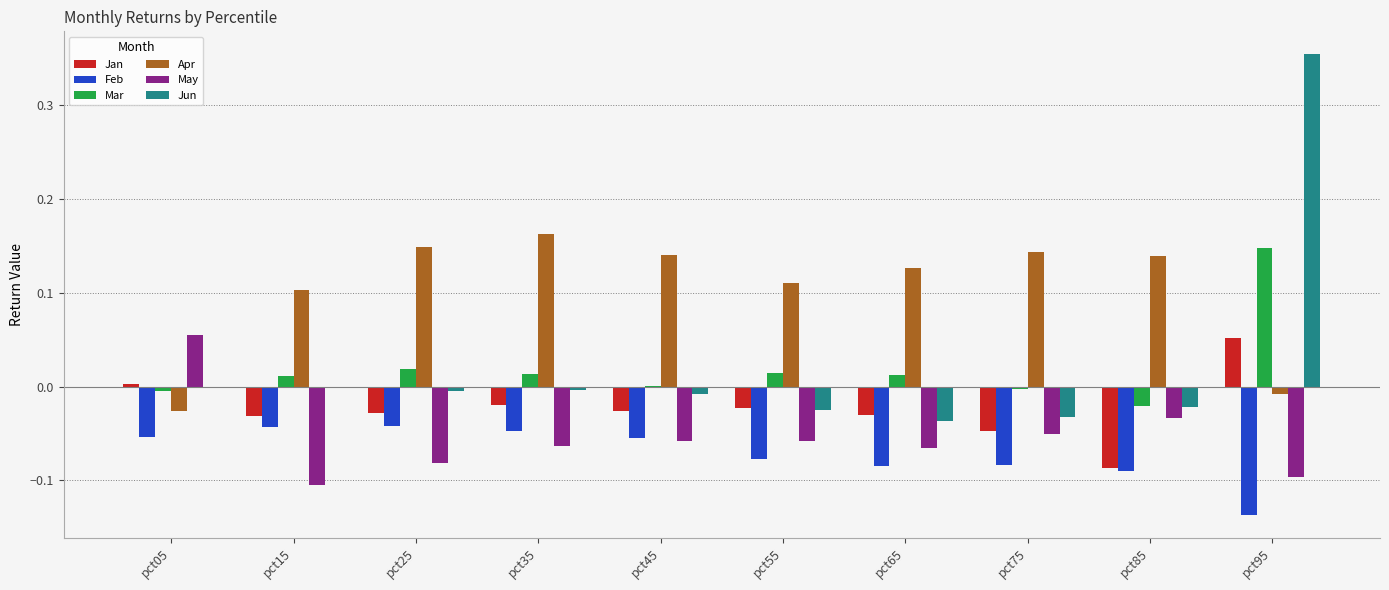

Is it true that Apr equals 0.2 at pct25?

False